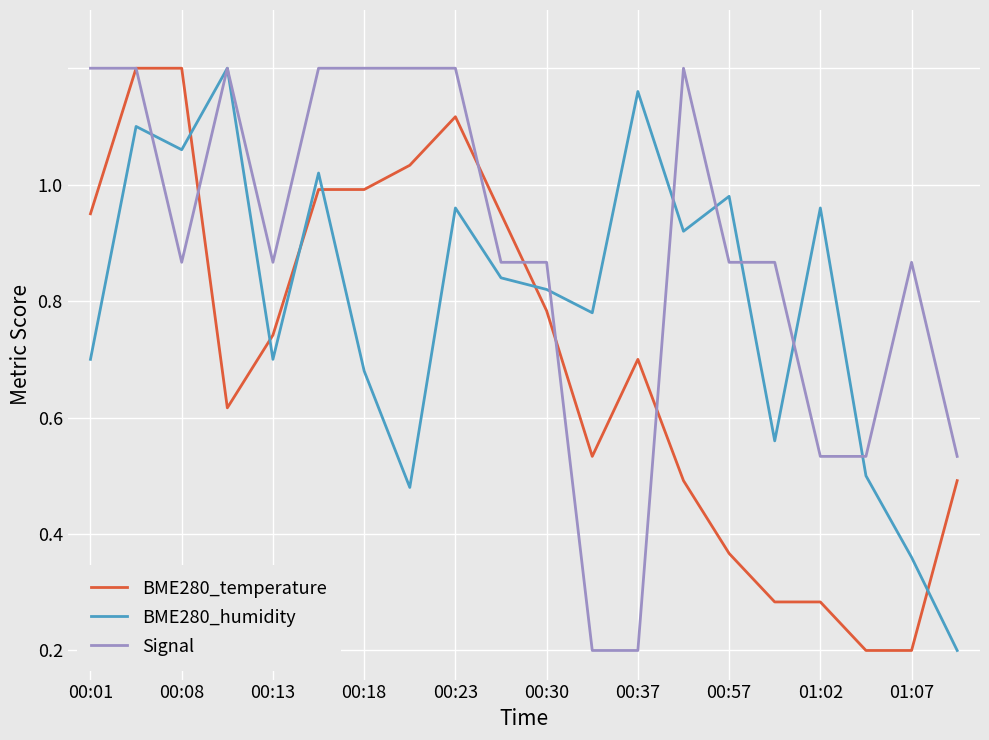

Which category has the lowest value across all series?

17